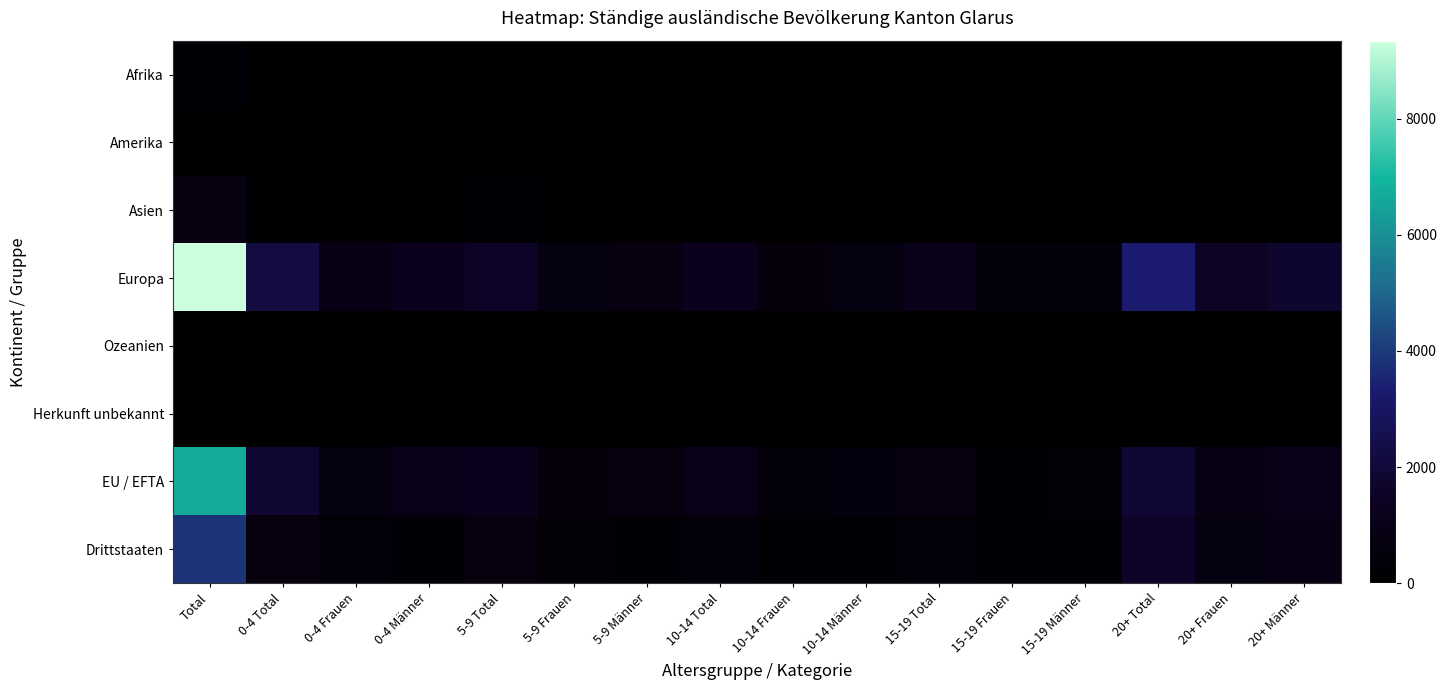

Which category has the highest value across all series?

Total